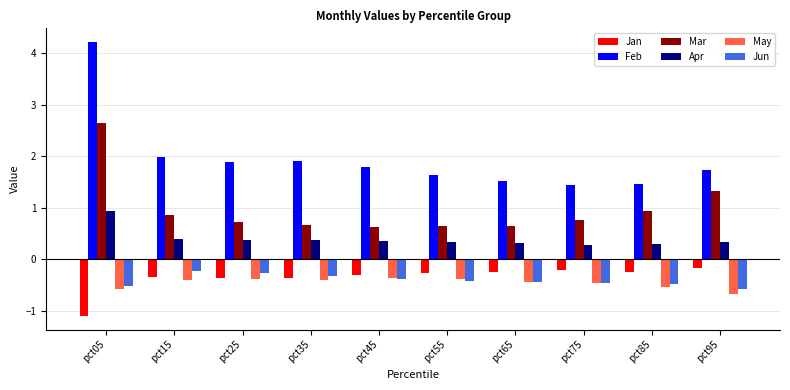

Which series has the largest range (max minus min)?

Feb